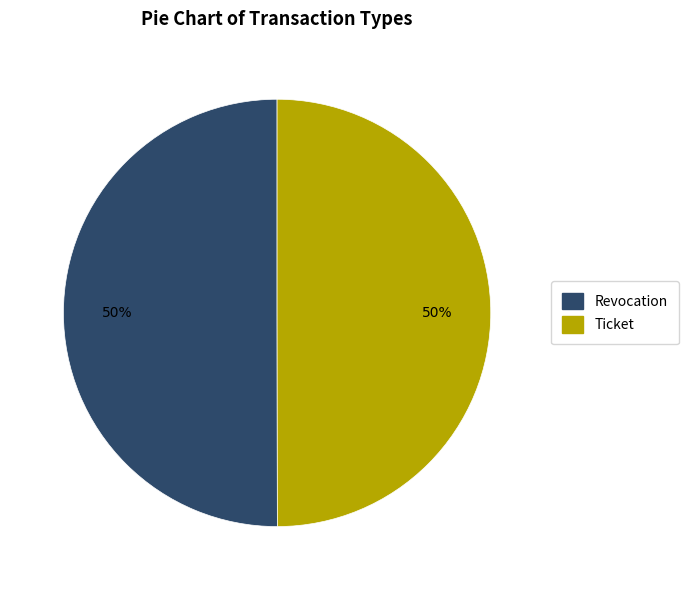

Approximately how many times larger is the value at Revocation compared to Ticket?

1.0